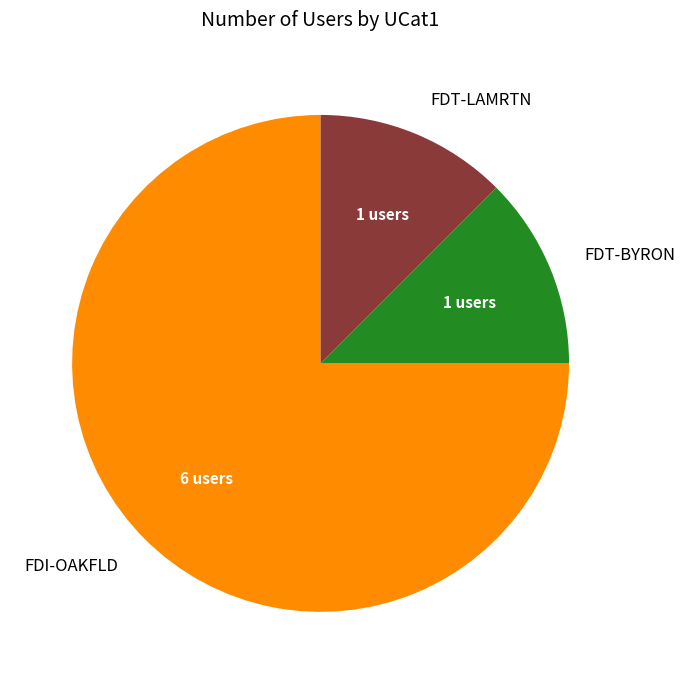

How many segments does this pie chart have?

3